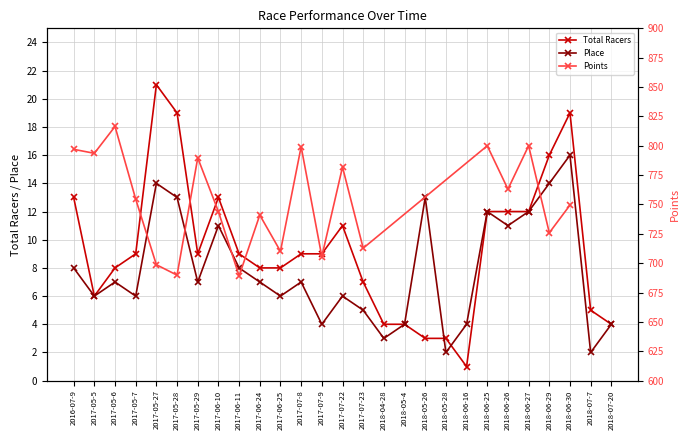

Is the value of Place at 2017-06-10 greater than the value of Total Racers at 2018-06-29?

No